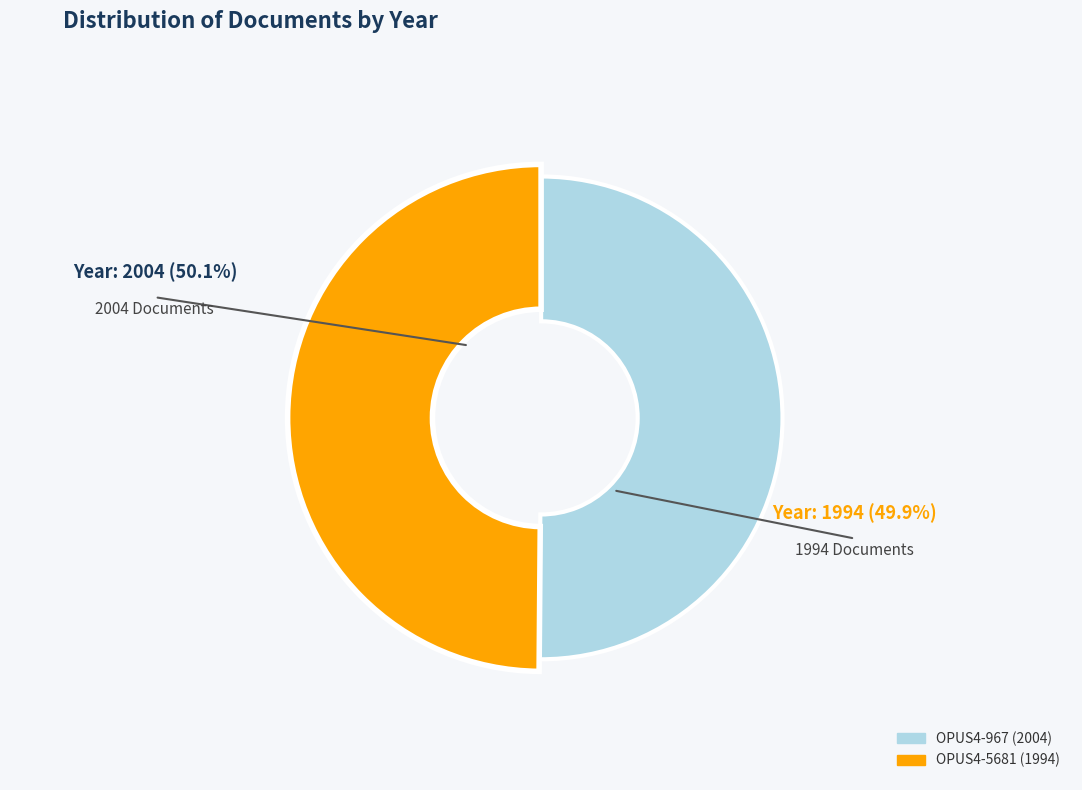

What is the majority slice?

OPUS4-967